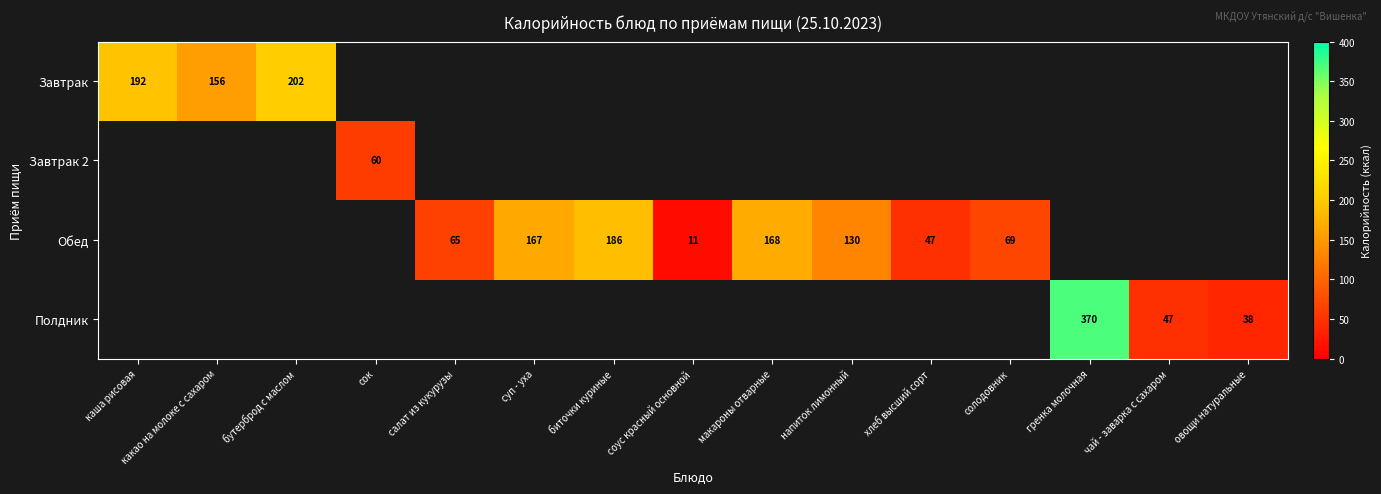

Is it true that Полдник equals 161 at гренка молочная?

False